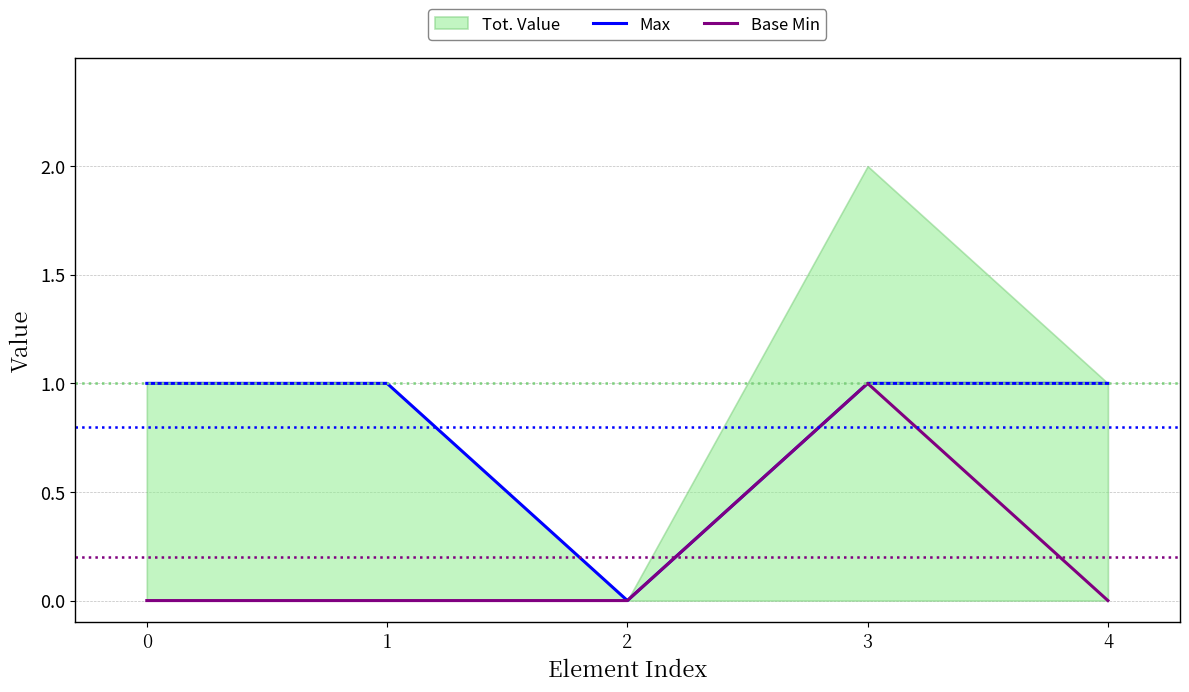

The value of Base Min at 0 is 0. True or false?

True